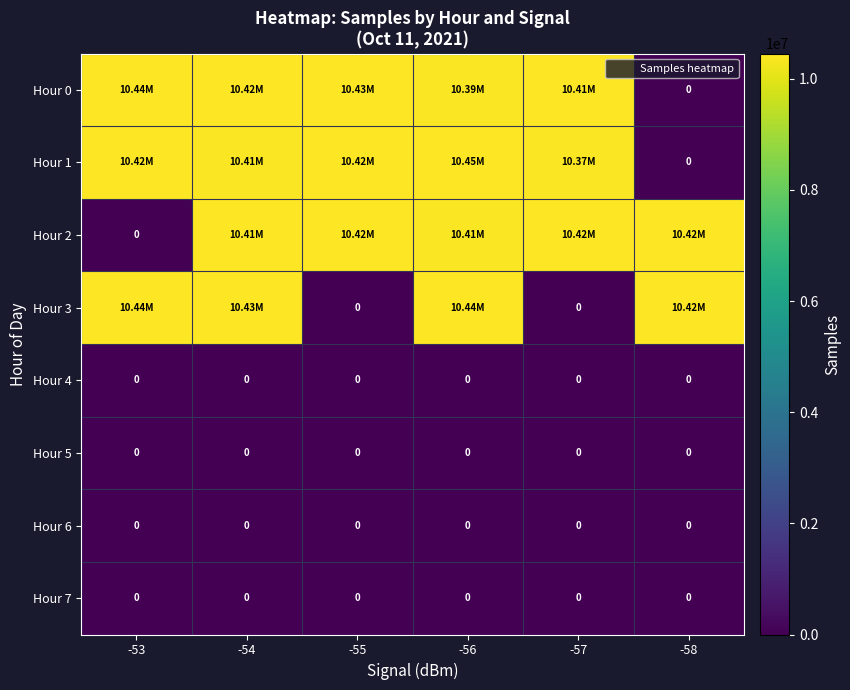

What is the maximum value shown in the chart?

10453065.0